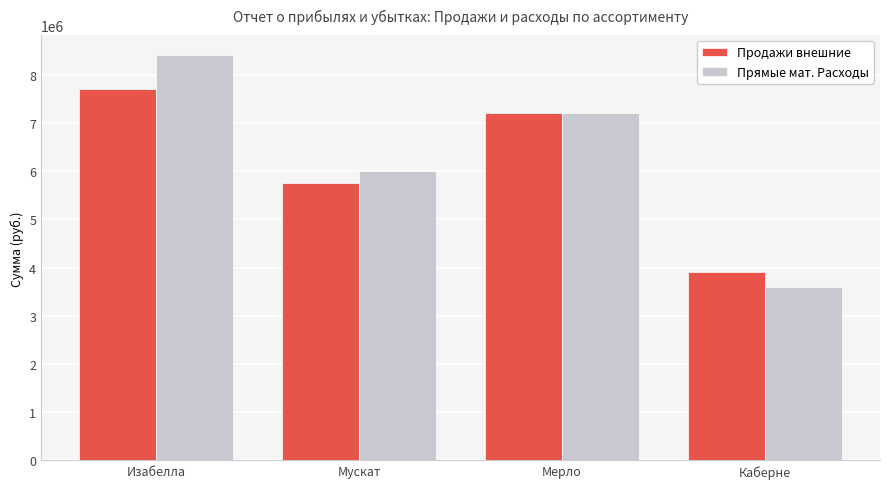

How many groups of bars are there?

4